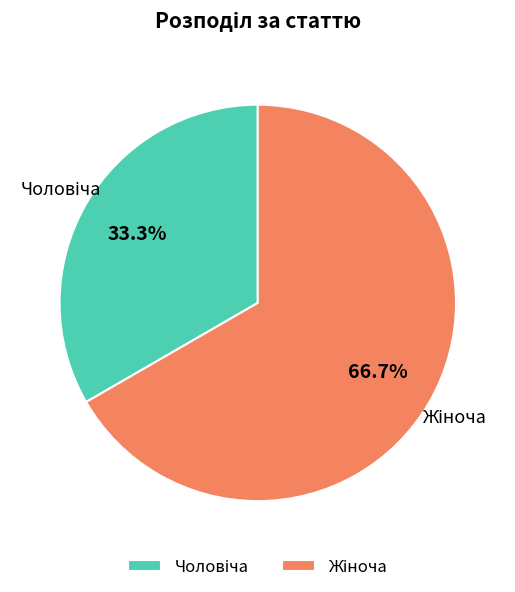

Is there any slice that represents more than half of the pie?

Yes